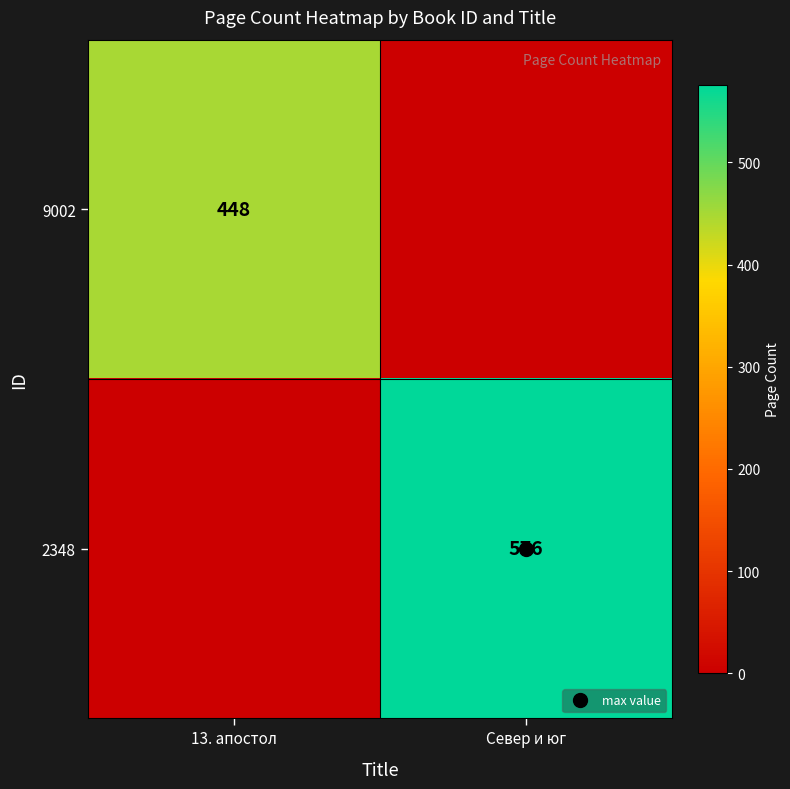

Rank the series by their average value, from highest to lowest.

2348, 9002